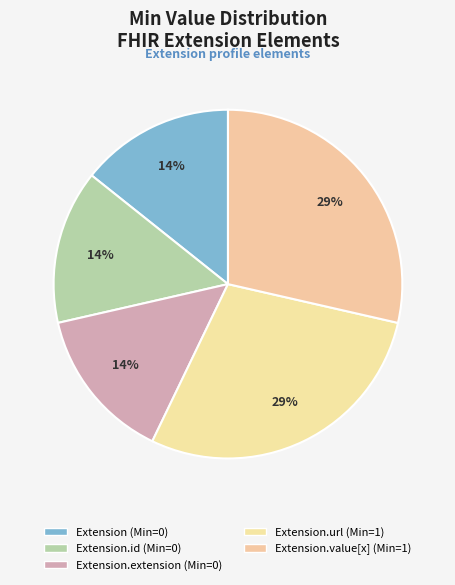

Count the number of slices in the pie.

5